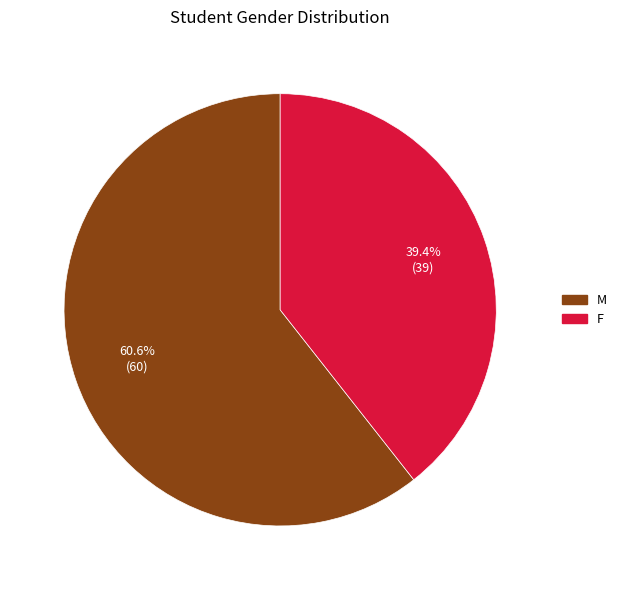

To the nearest percent, what is the combined percentage of F and M?

100%